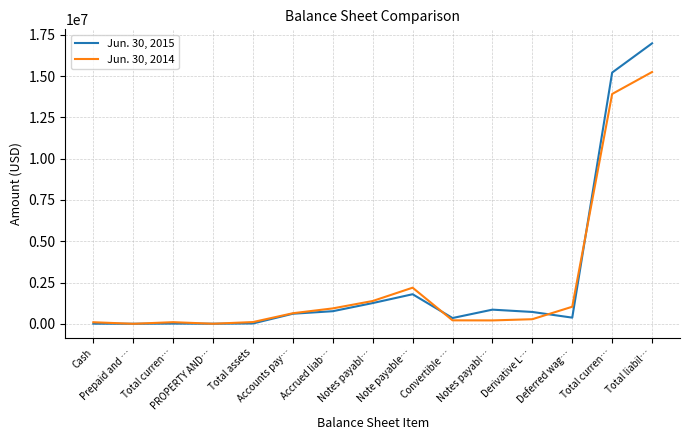

How many lines are shown in the chart?

2